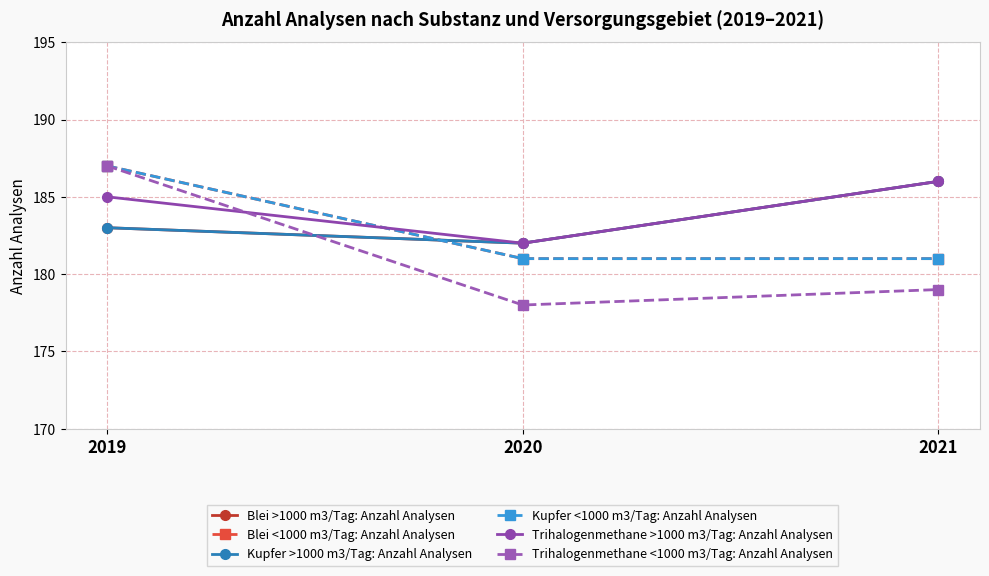

Does the chart have visible grid lines?

Yes